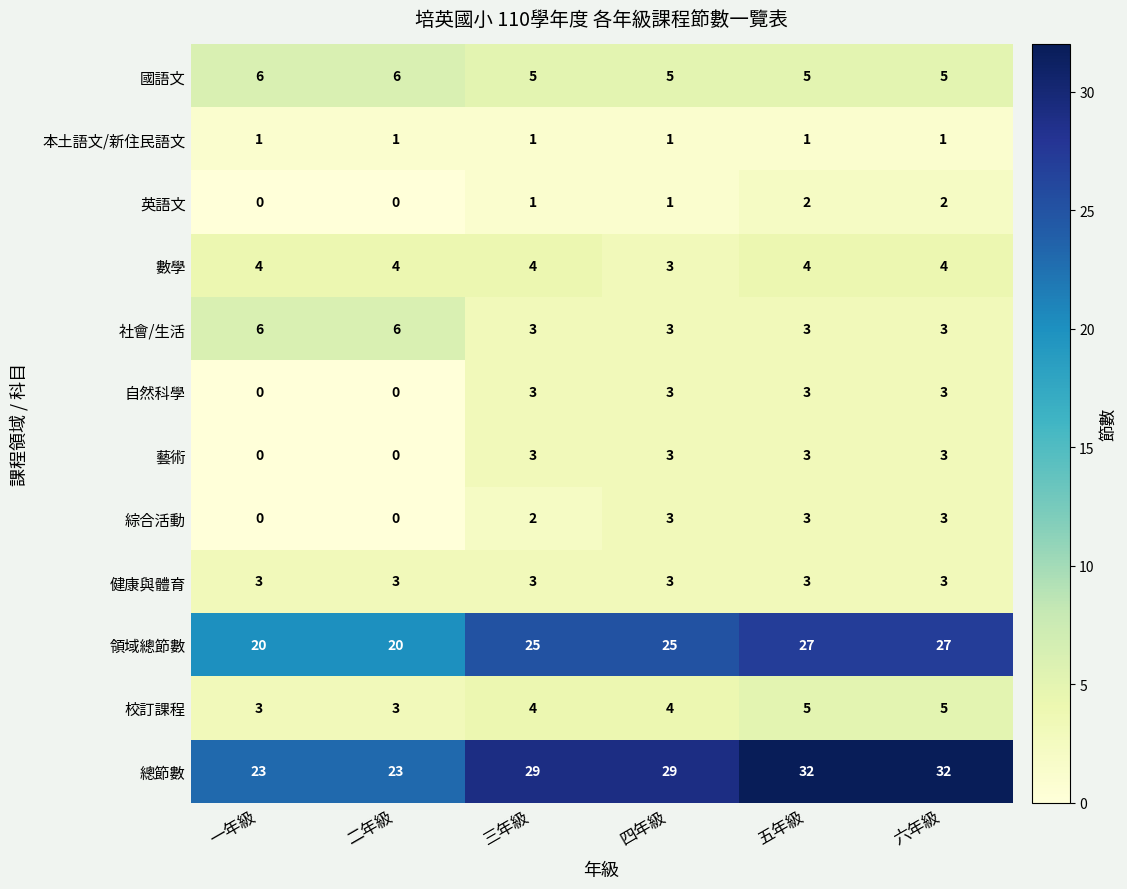

Count the 藝術 values in the range 0 to 3.

6